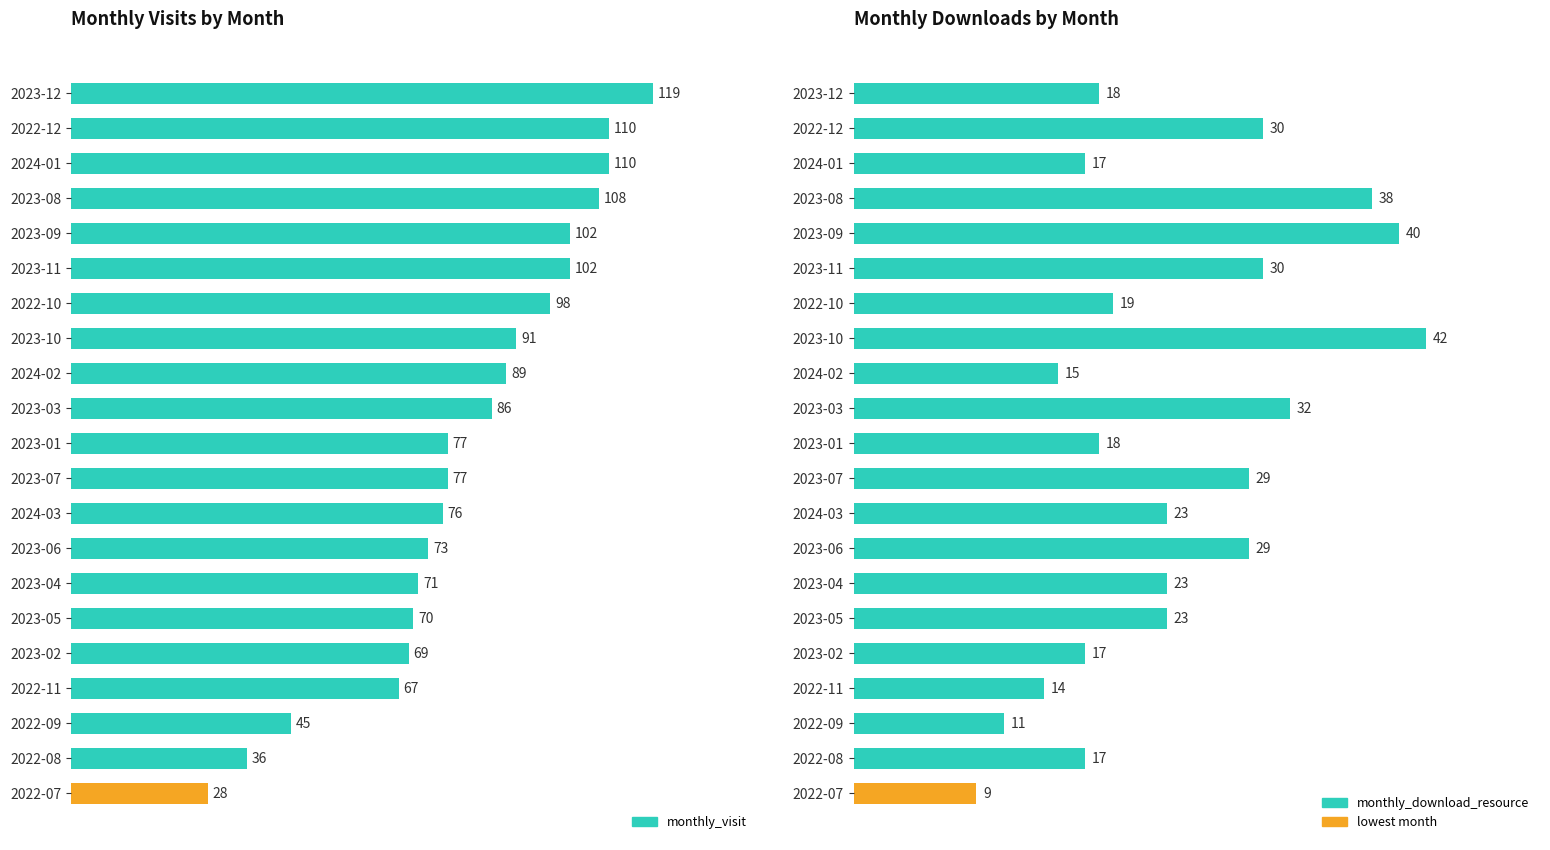

What is the value of the monthly_visit bar at the 21st from the left?

28